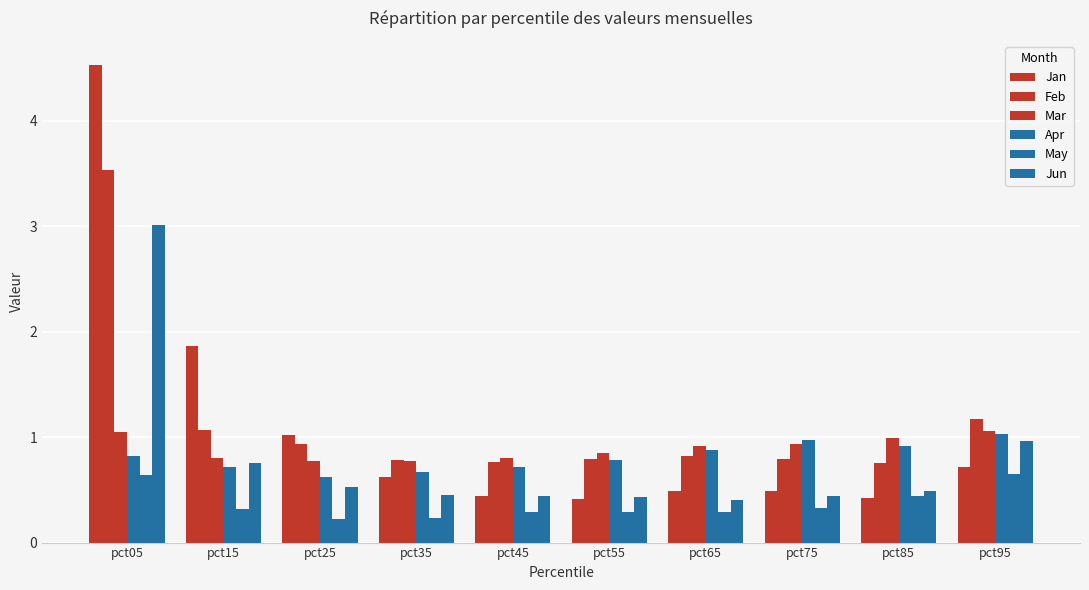

Count the number of categories in the chart.

10